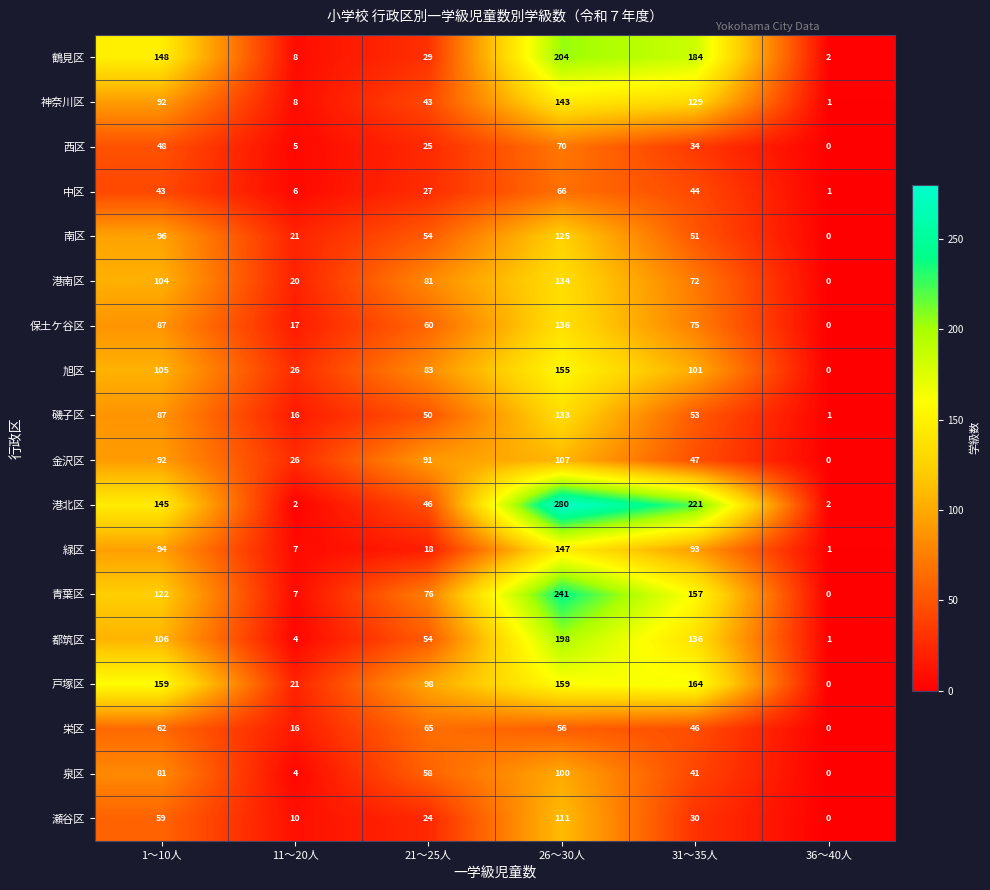

How many data points in 港南区 are less than 81?

3